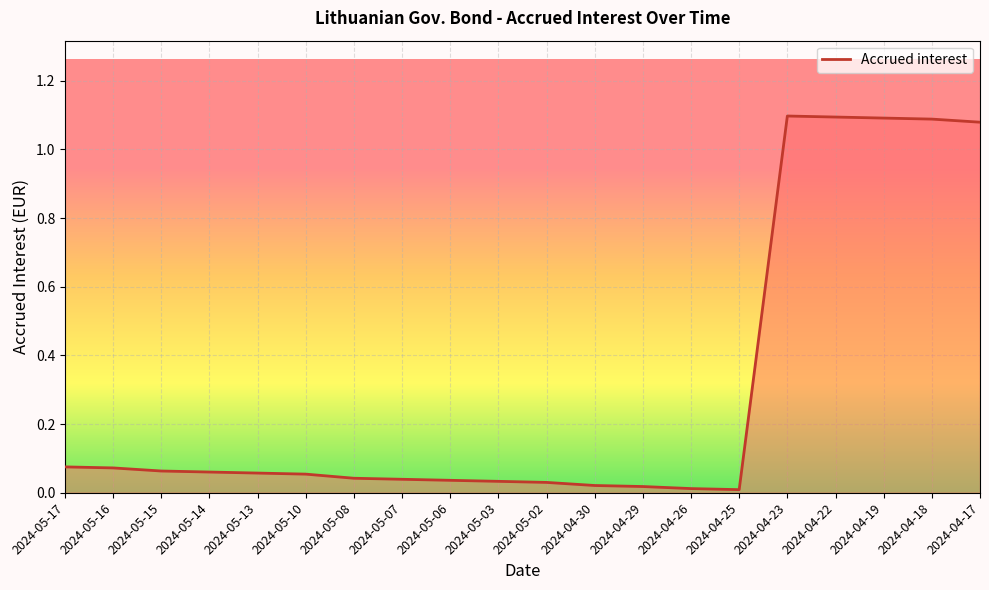

The value at 2024-04-18 is 1.1. True or false?

True